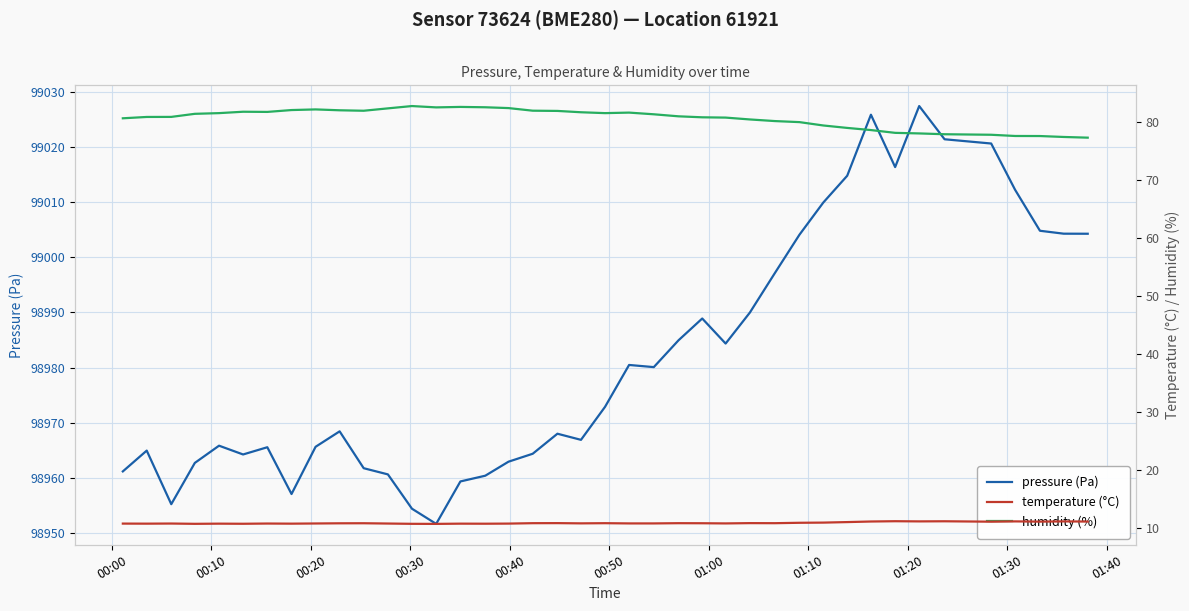

How many lines are shown in the chart?

3